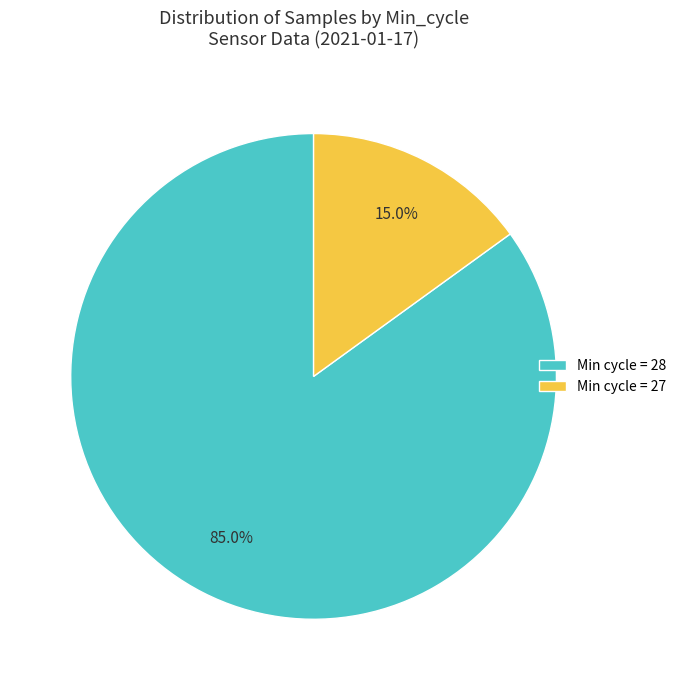

Which has a higher value, Min cycle = 27 or Min cycle = 28?

Min cycle = 28